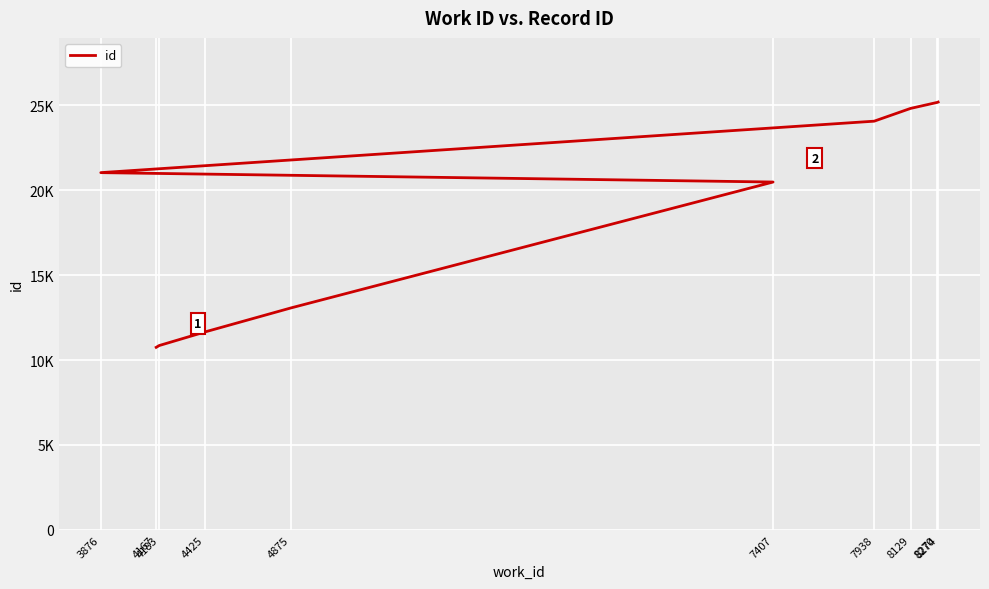

Approximately how many times larger is the value at 7938 compared to 4167?

2.2